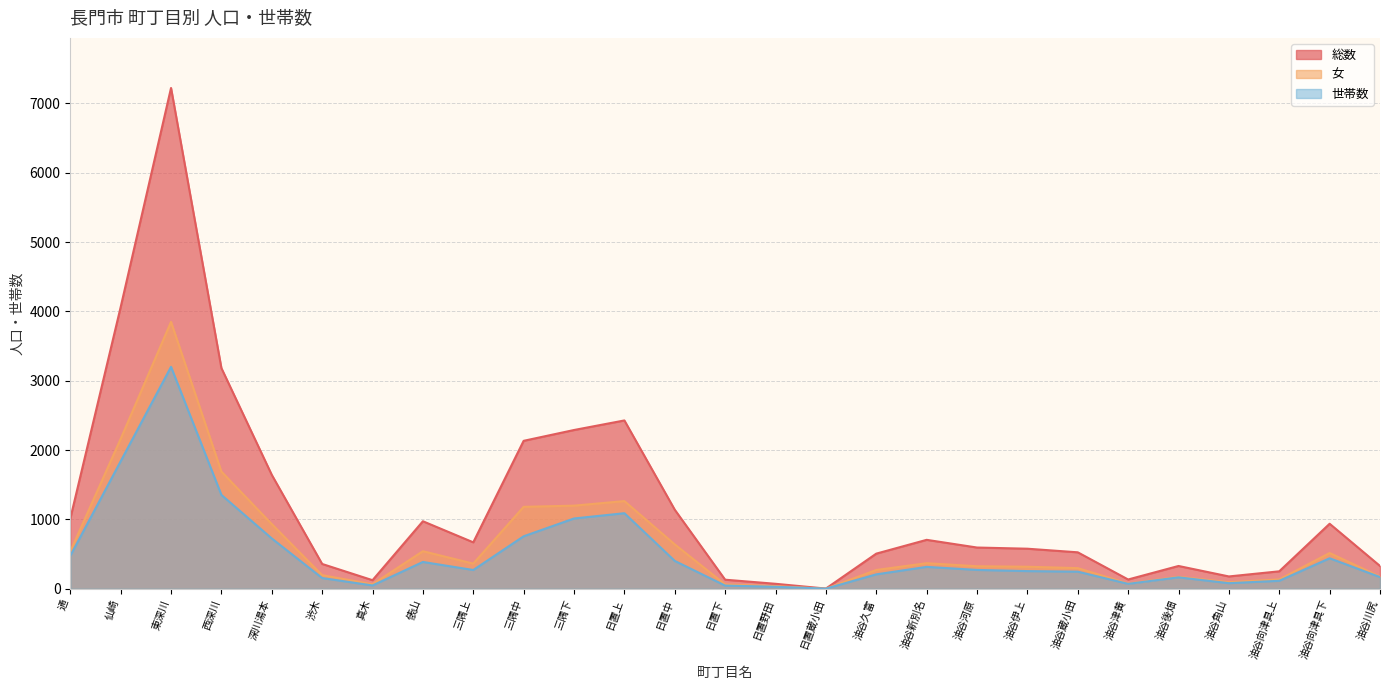

What is the label of the 15th point from the left?

日置野田